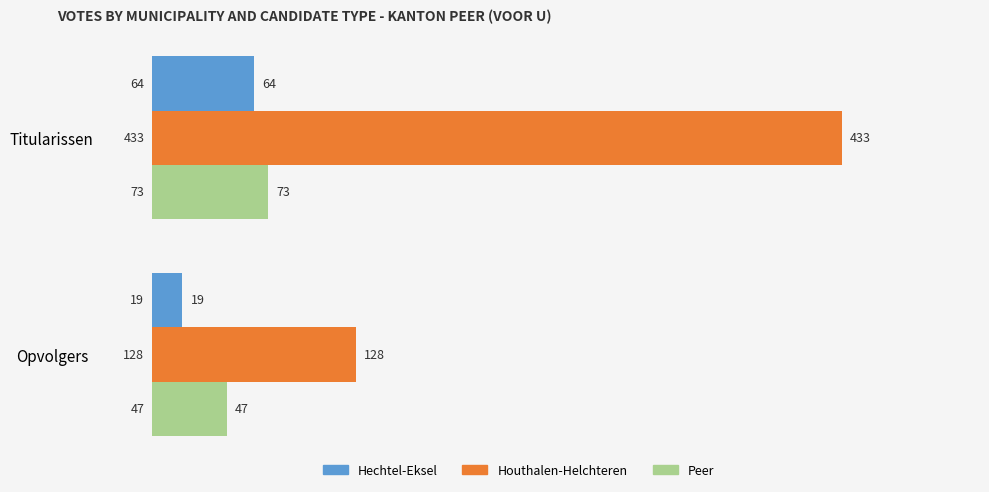

What is the minimum value for Peer?

47